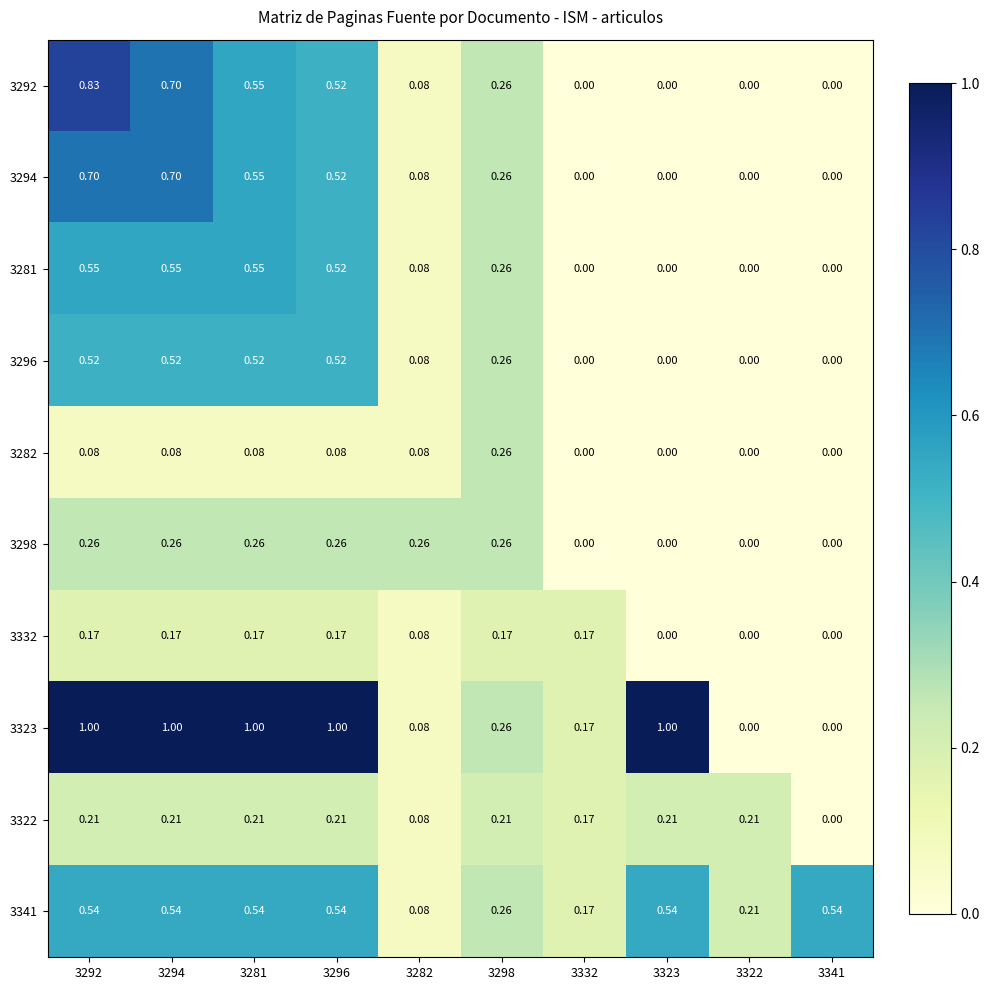

Is the value of 3281 at 3294 greater than the value of 3294 at 3341?

Yes